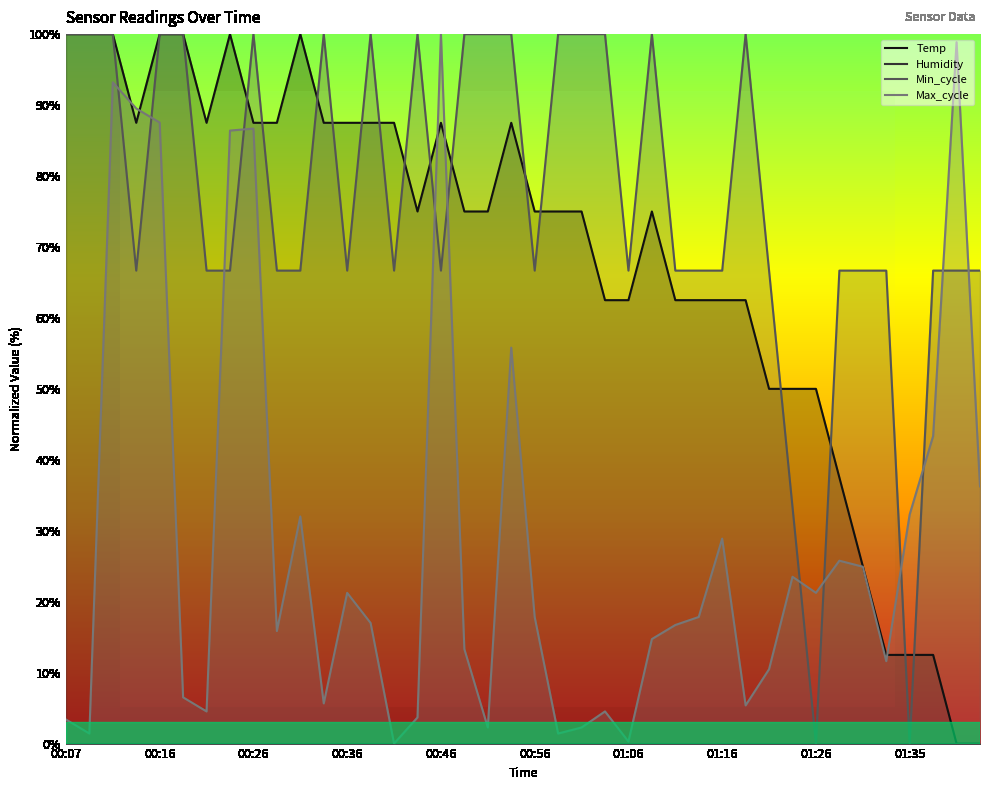

What is the greatest value displayed?

100.0